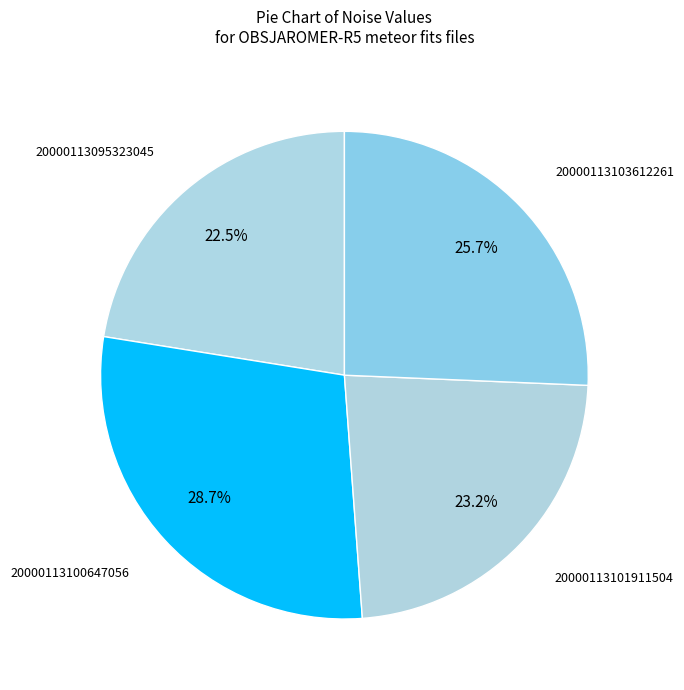

How many segments does this pie chart have?

4